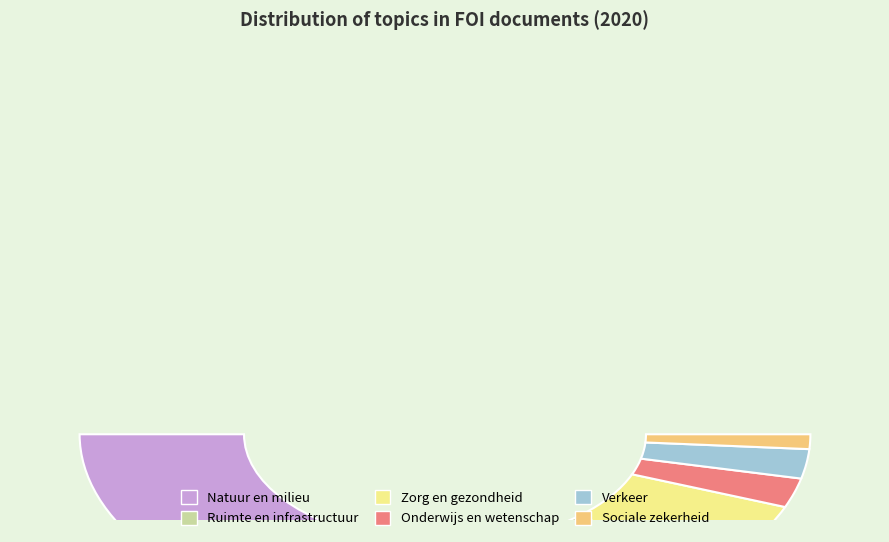

Is it true that Sociale zekerheid is 2% of the pie?

True